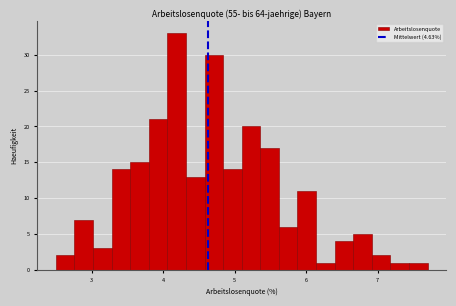

Read against the x-axis, roughly where is the centre of the tallest bar?

4.2